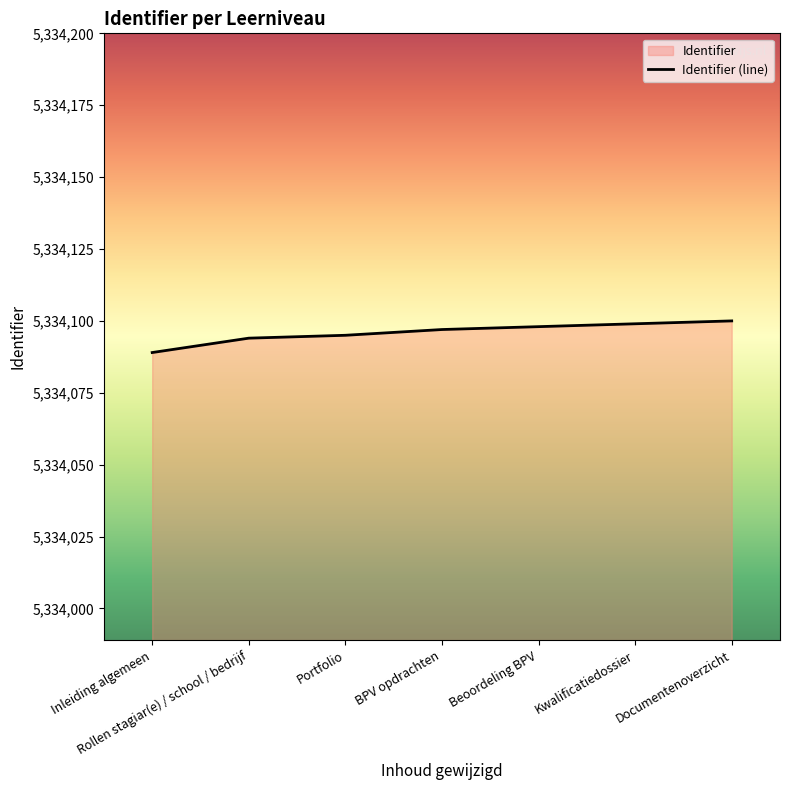

The value at Portfolio is 3489457. True or false?

False